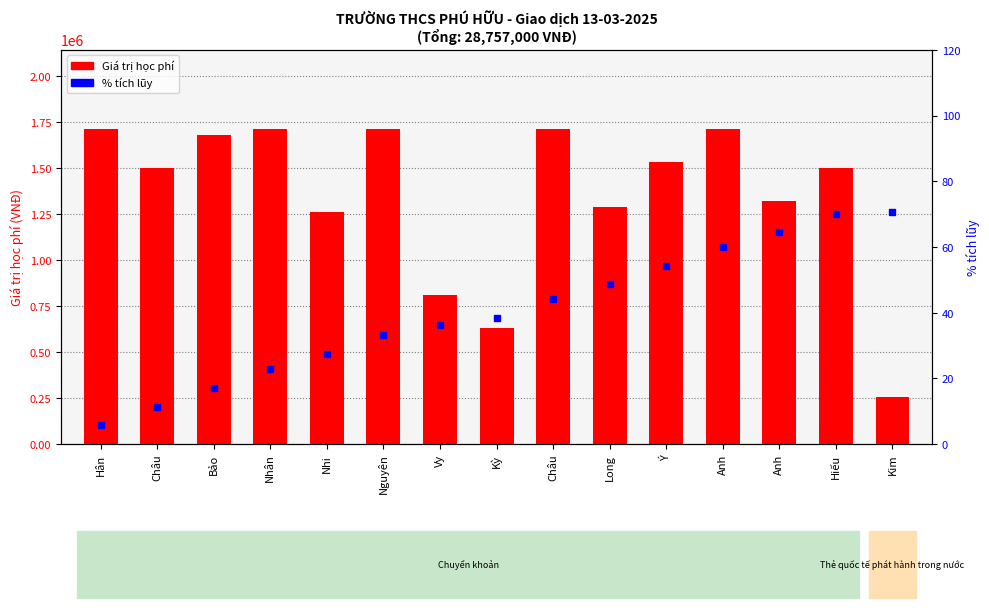

Does the chart contain any negative values?

No